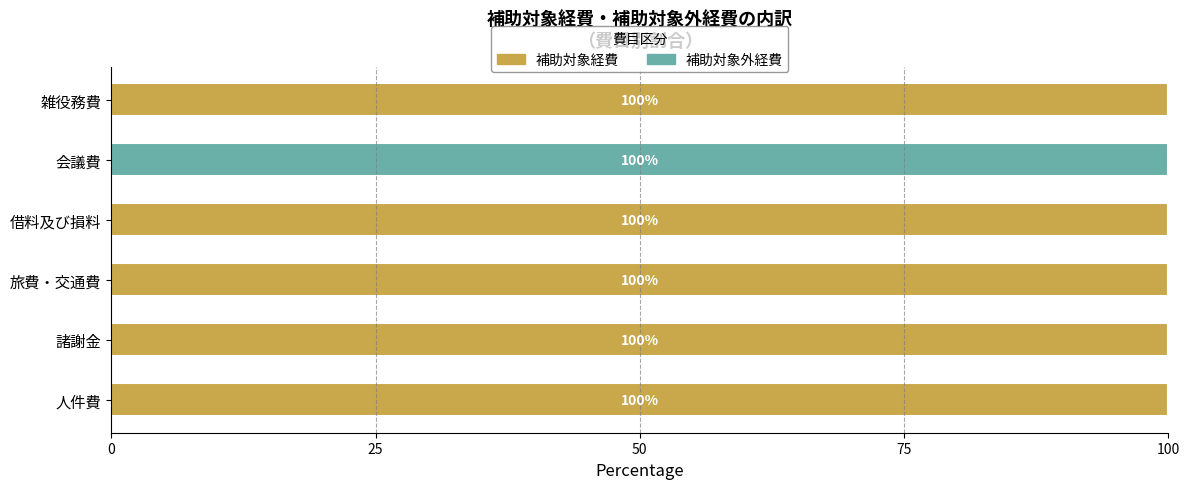

True or false: 補助対象経費 has a value of 100 at 雑役務費.

True